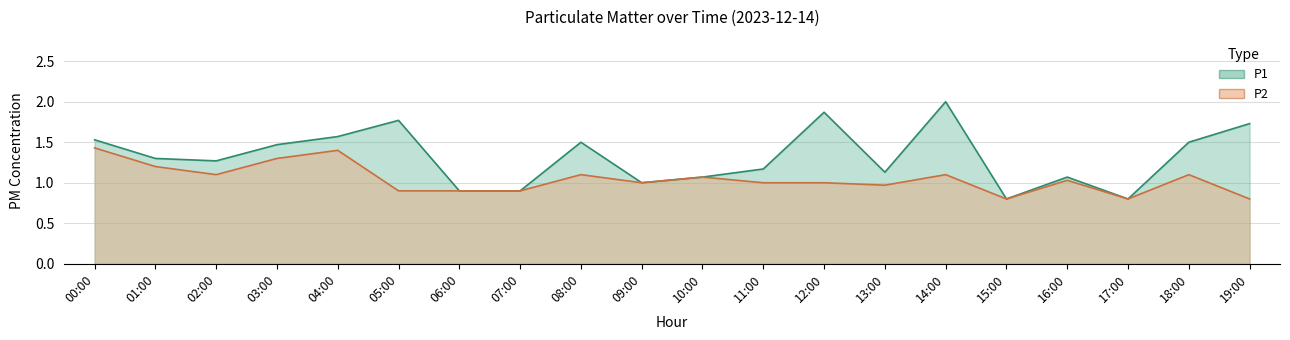

At which category is the sum across all series the highest?

14:00